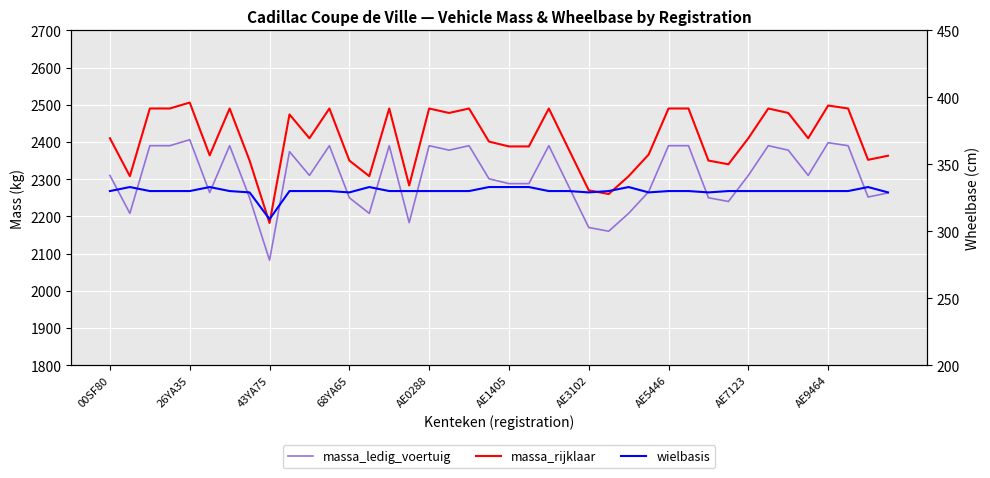

The value of wielbasis at AE9464 is 154. True or false?

False